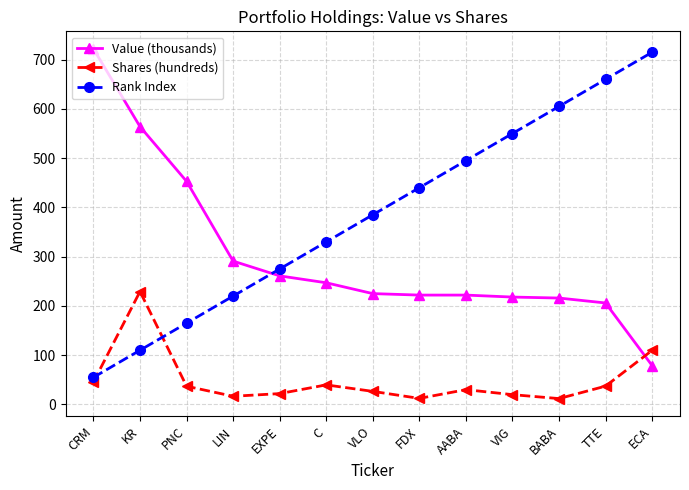

Rank the series at LIN from highest to lowest value.

Value (thousands), Rank Index, Shares (hundreds)